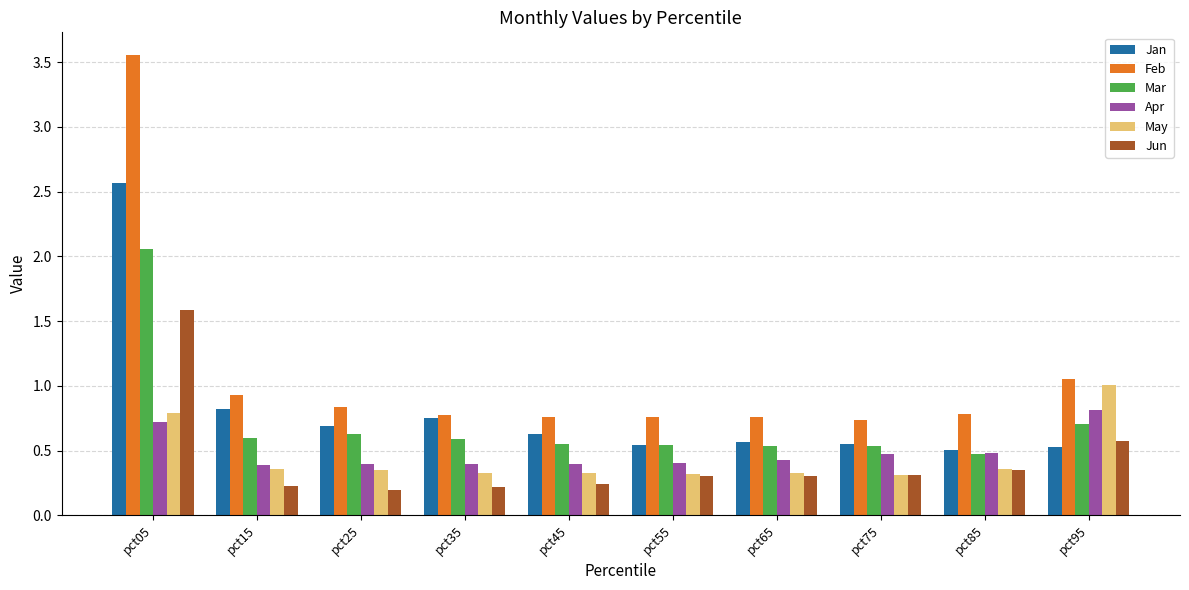

List the series in order of their peak value, lowest first.

Apr, May, Jun, Mar, Jan, Feb